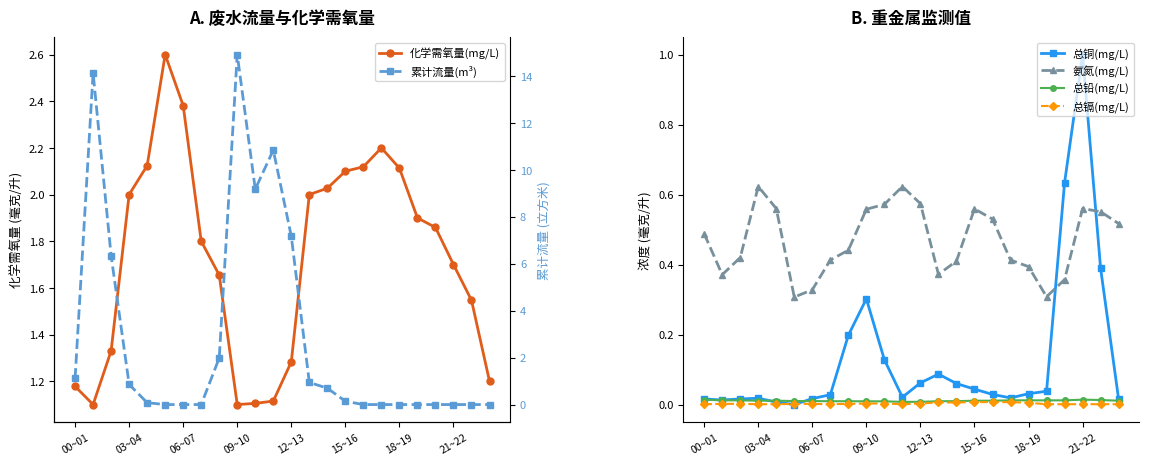

True or false: 氨氮(mg/L) has more than 0 points higher than both neighbors.

True